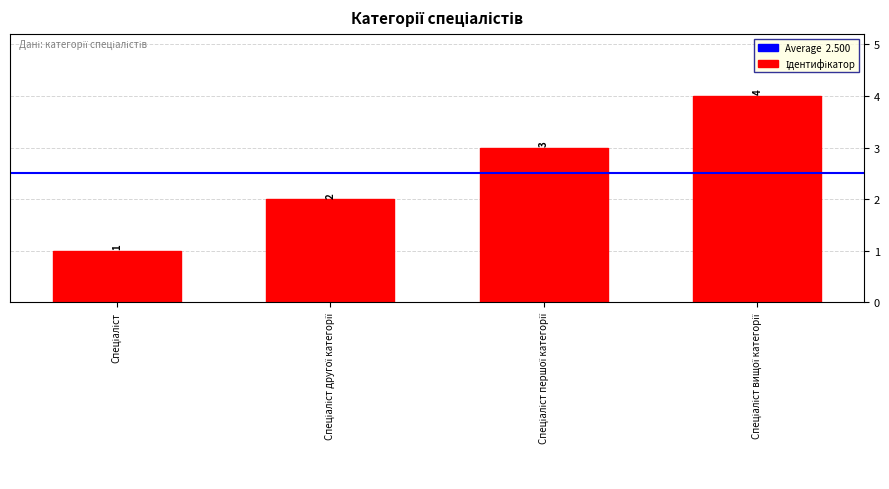

What is the value of the 4th bar from the left?

4